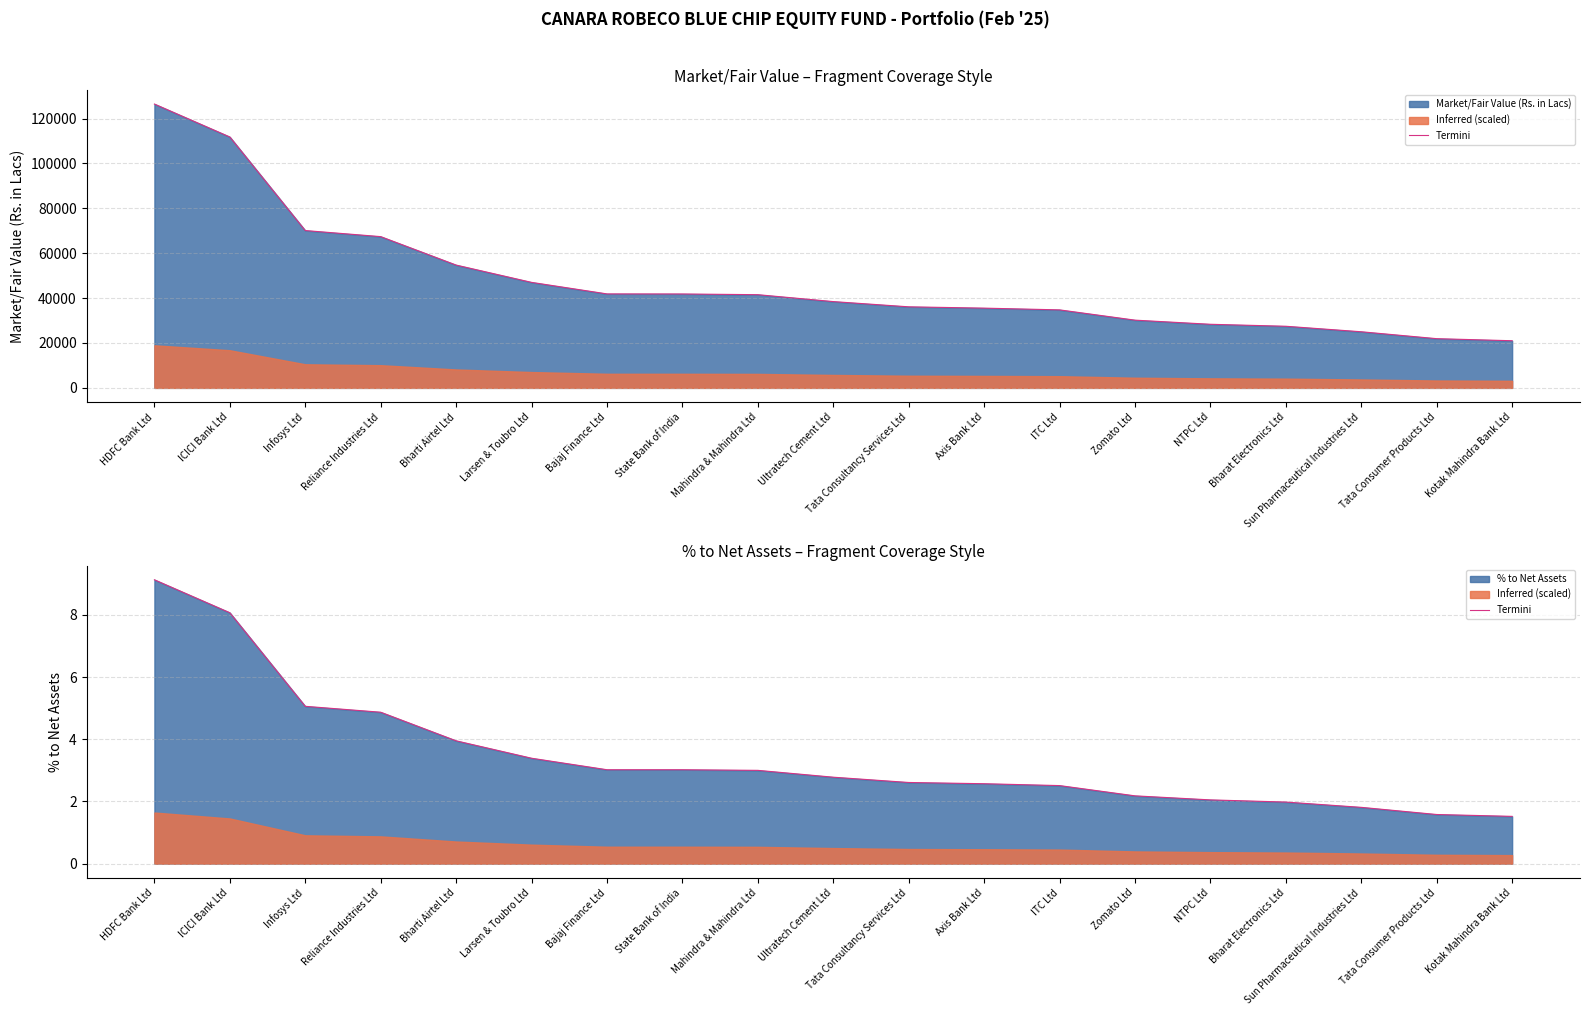

Reading left to right, extract all data points from this chart.

9.1	8.1	5.1	4.9	4.0	3.4	3.0	3.0	3.0	2.8	2.6	2.6	2.5	2.2	2.0	2.0	1.8	1.6	1.5